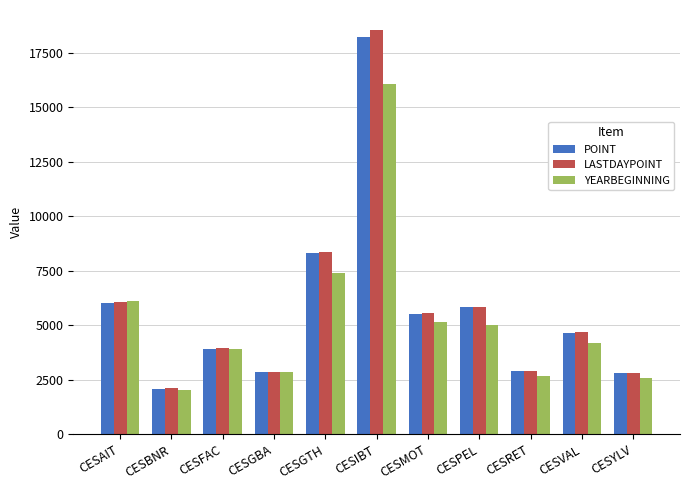

Where is LASTDAYPOINT nearest to the value 10316?

CESGTH